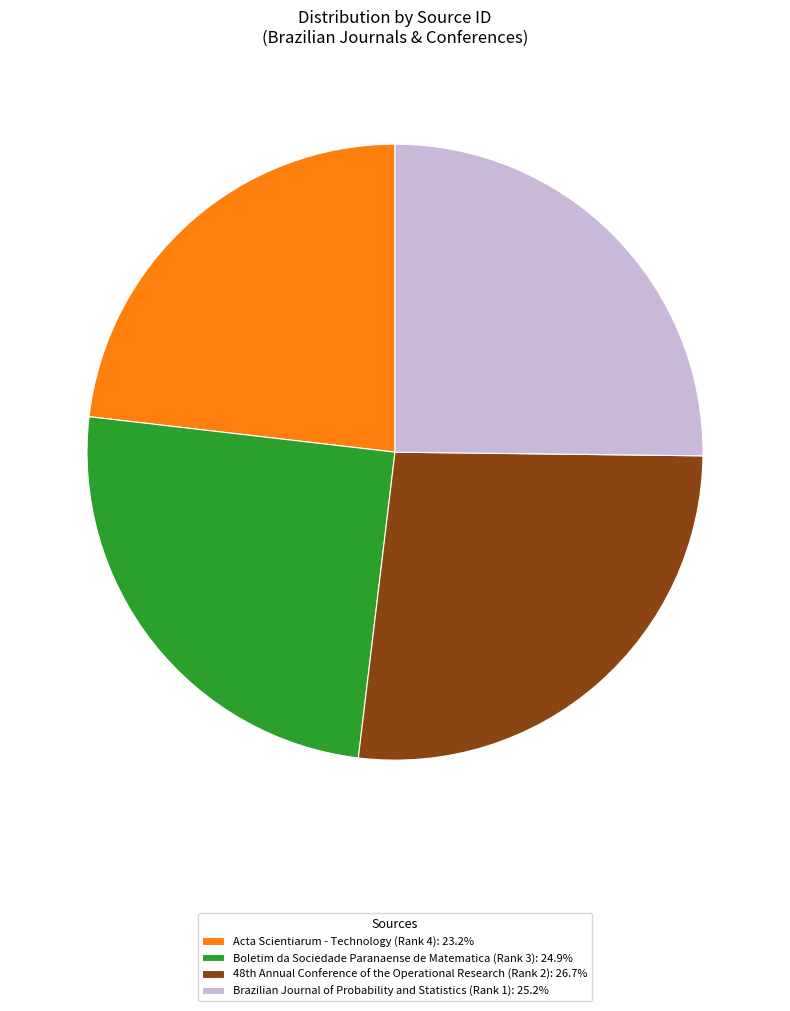

Is it true that Brazilian Journal of Probability and Statistics (Rank 1) is 13% of the pie?

False